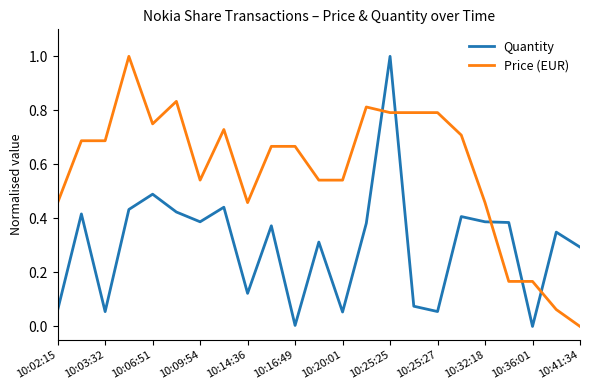

Which series has the largest total across all categories?

Price (EUR)